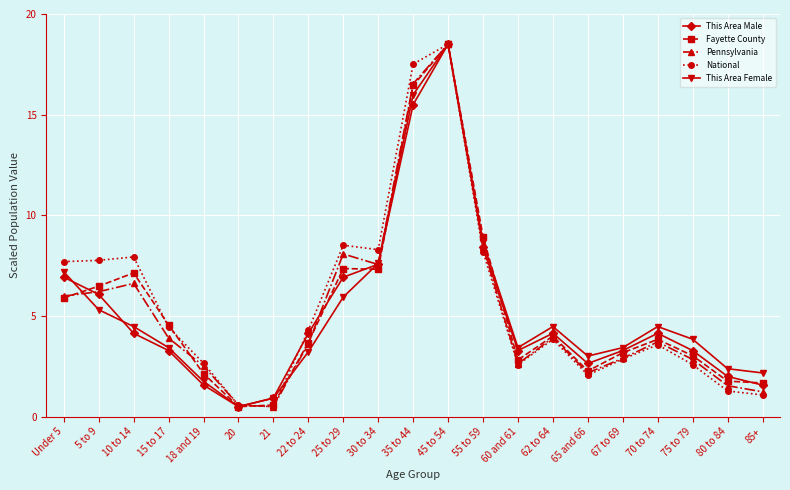

At which category does This Area Female reach its first local peak?

45 to 54